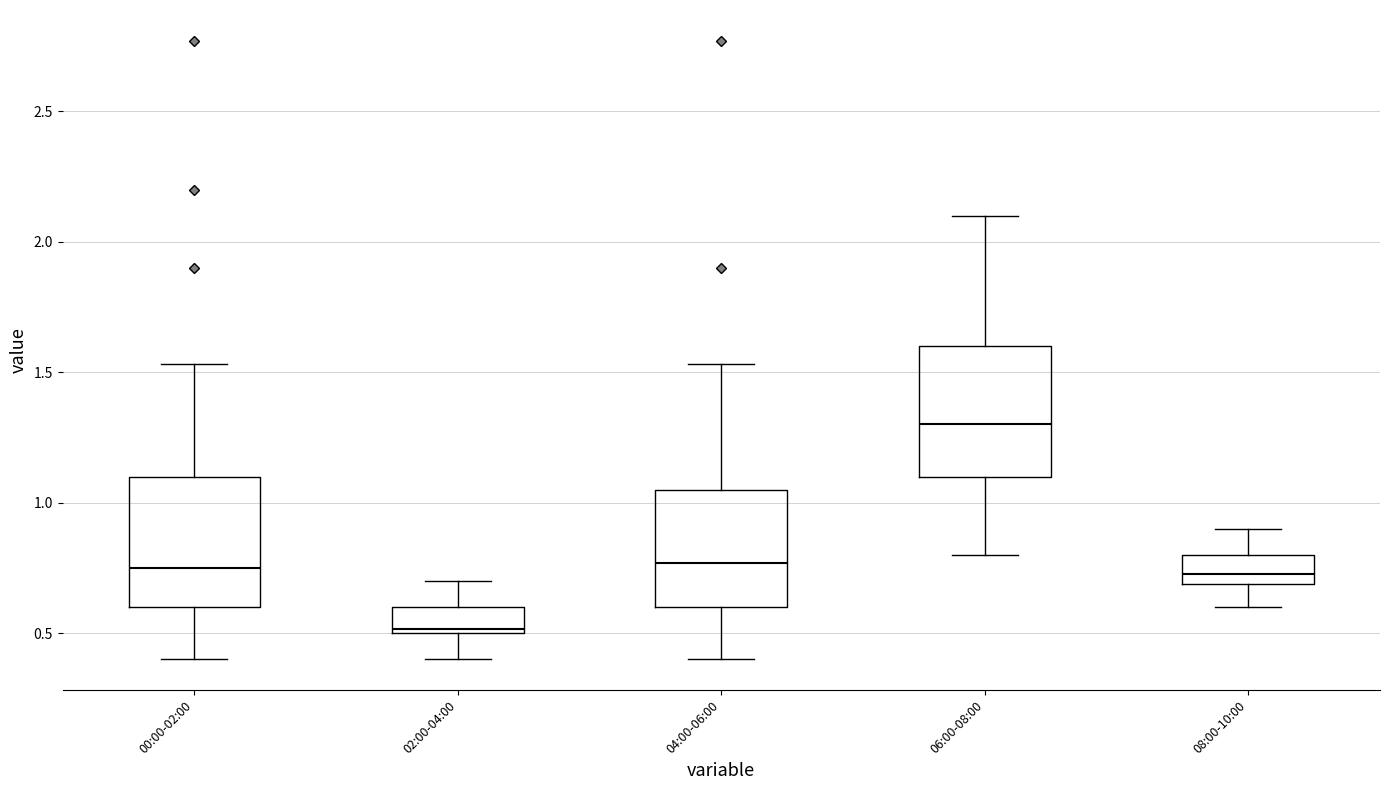

Reading left to right, read every box against the y-axis: the position of its median line, the range the box covers, and the ends of its whiskers. The values are not printed on the chart, so give them approximately, as read against the axis.

00:00-02:00: median 0.75, box 0.60 to 1.10, whiskers 0.40 to 1.55
02:00-04:00: median 0.50 (just above the box's lower edge), box 0.50 to 0.60, whiskers 0.40 to 0.70
04:00-06:00: median 0.75, box 0.60 to 1.05, whiskers 0.40 to 1.55
06:00-08:00: median 1.30, box 1.10 to 1.60, whiskers 0.80 to 2.10
08:00-10:00: median 0.75, box 0.70 to 0.80, whiskers 0.60 to 0.90